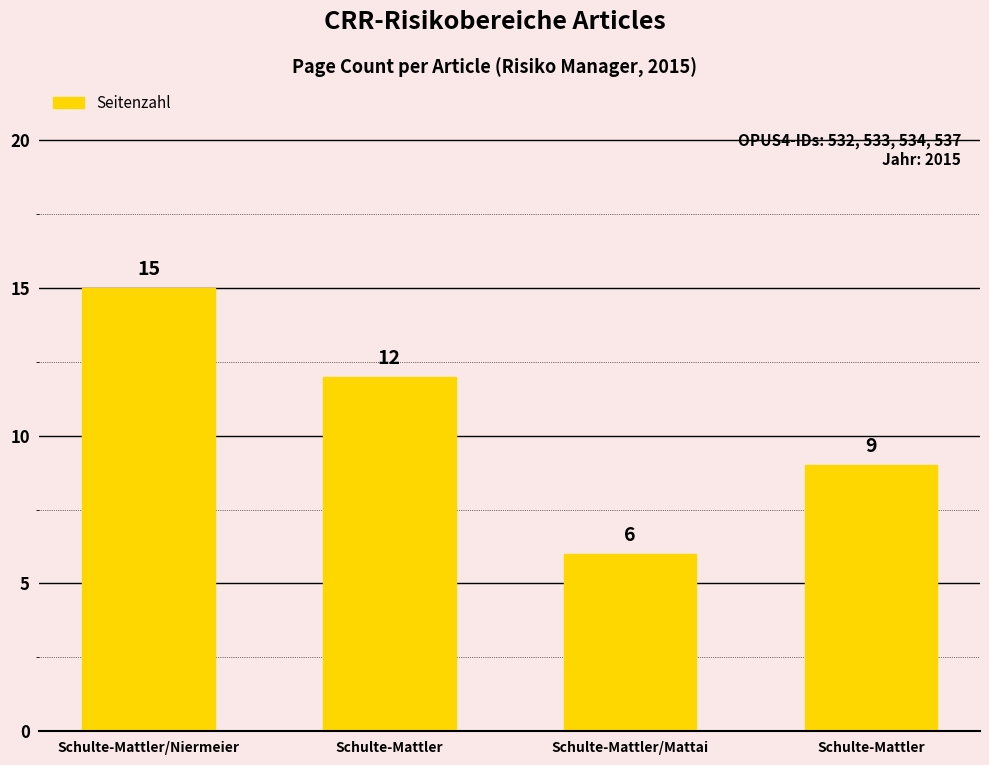

List the labels in order of value, largest first.

Schulte-Mattler/Niermeier, Schulte-Mattler, Schulte-Mattler, Schulte-Mattler/Mattai